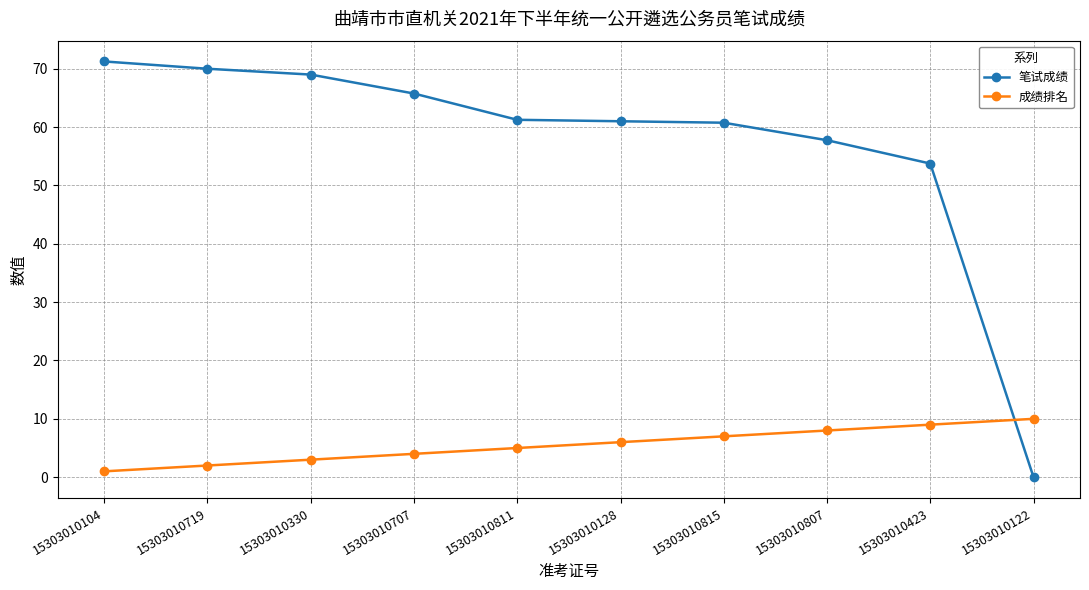

Rank the series at 15303010423 from highest to lowest value.

笔试成绩, 成绩排名